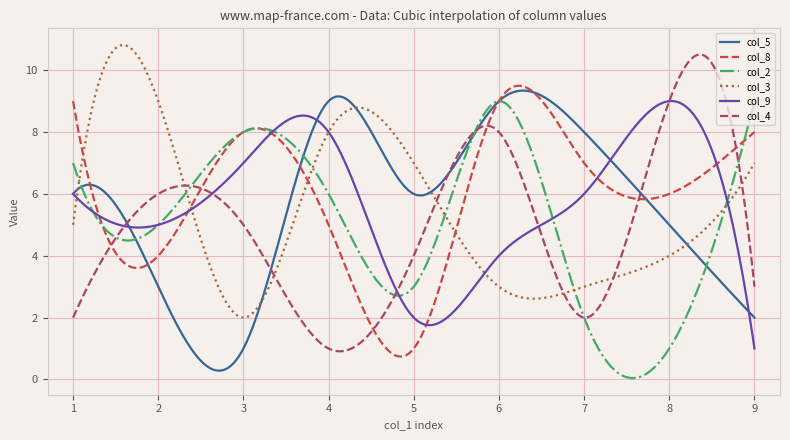

What is the lowest value of the col_4 series?

0.9